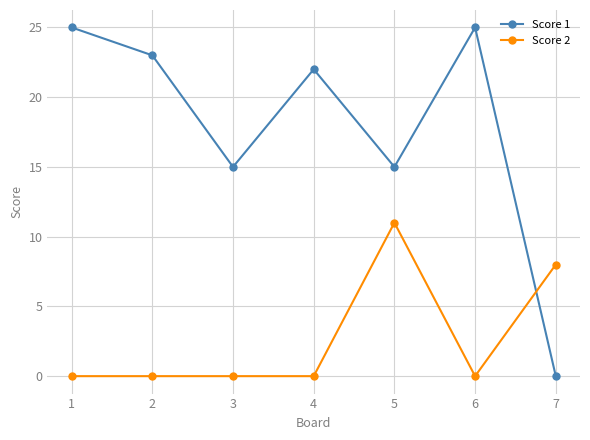

Reading left to right, what are all the values shown in this chart?

Score 1: 25	23	15	22	15	25	0
Score 2: 0	0	0	0	11	0	8